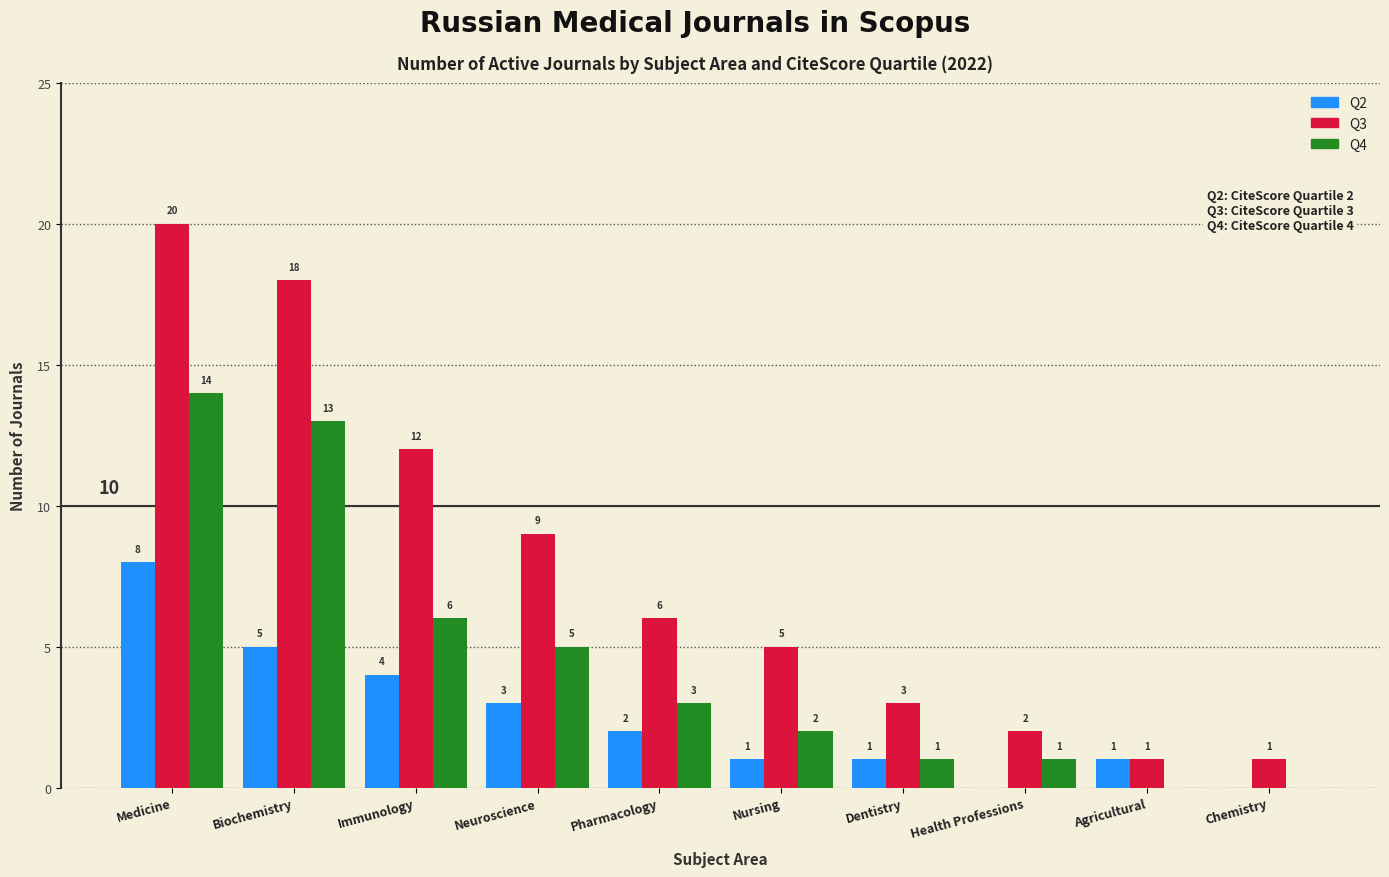

Which series has the largest total across all categories?

Q3